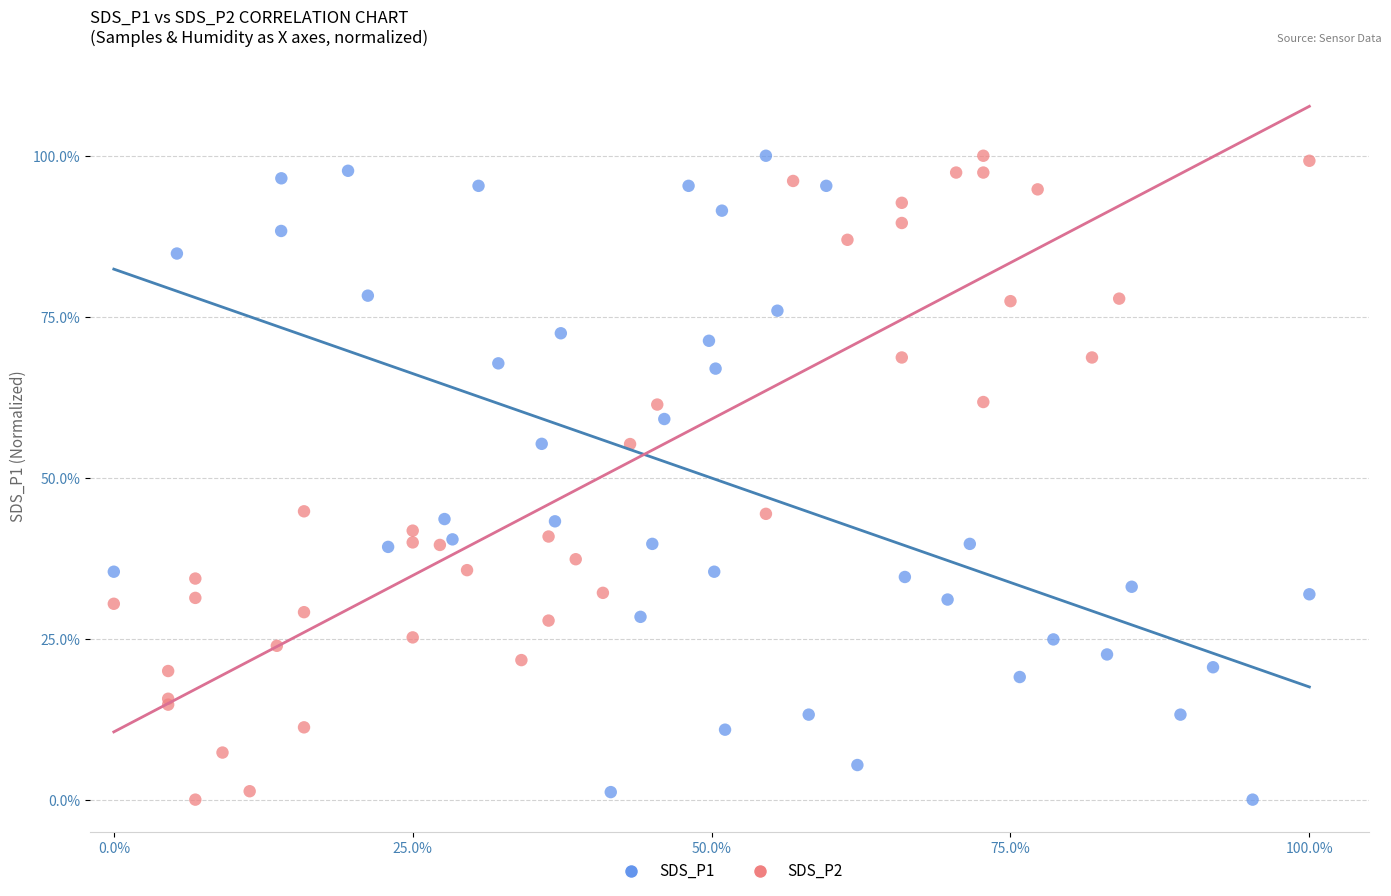

What are all the series names shown in the legend?

SDS_P1, SDS_P2